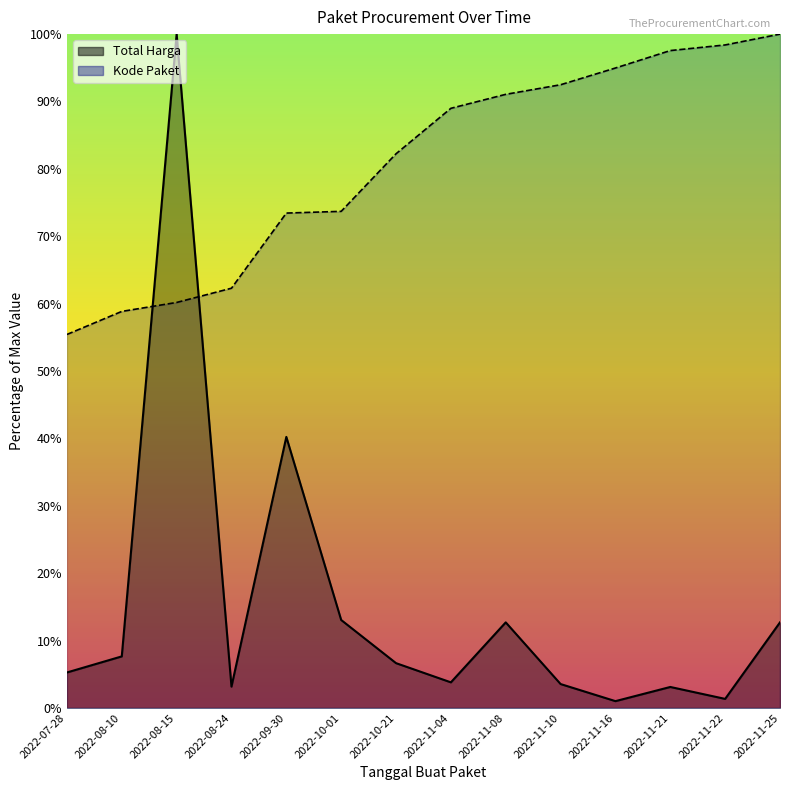

Rank the series at 2022-08-24 from highest to lowest value.

Kode Paket, Total Harga